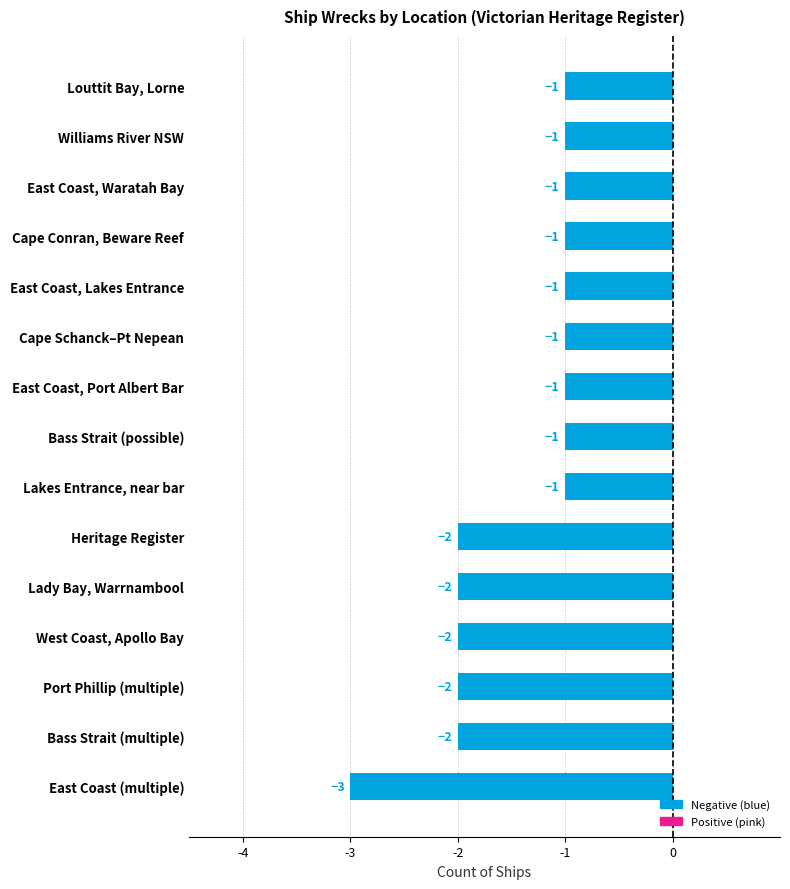

What is the minimum value shown in the chart?

-3